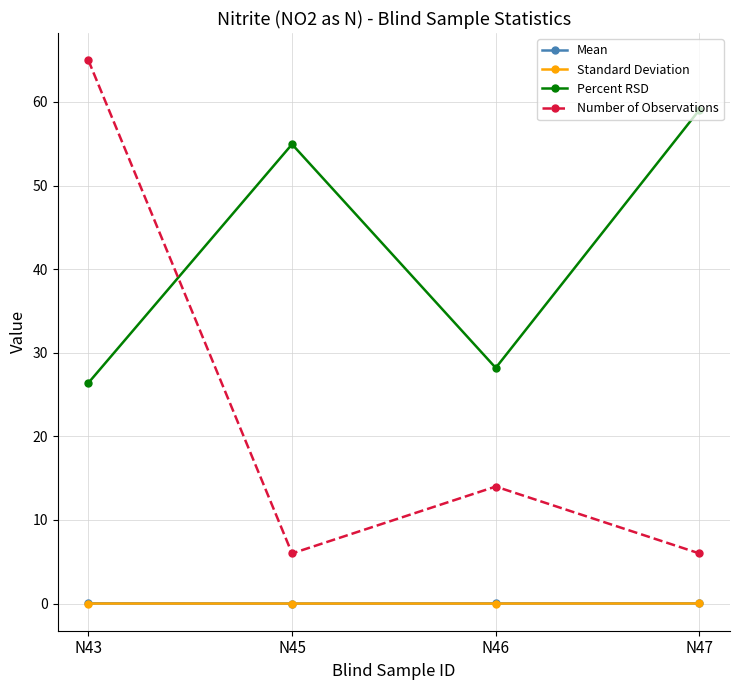

How many lines are shown in the chart?

4